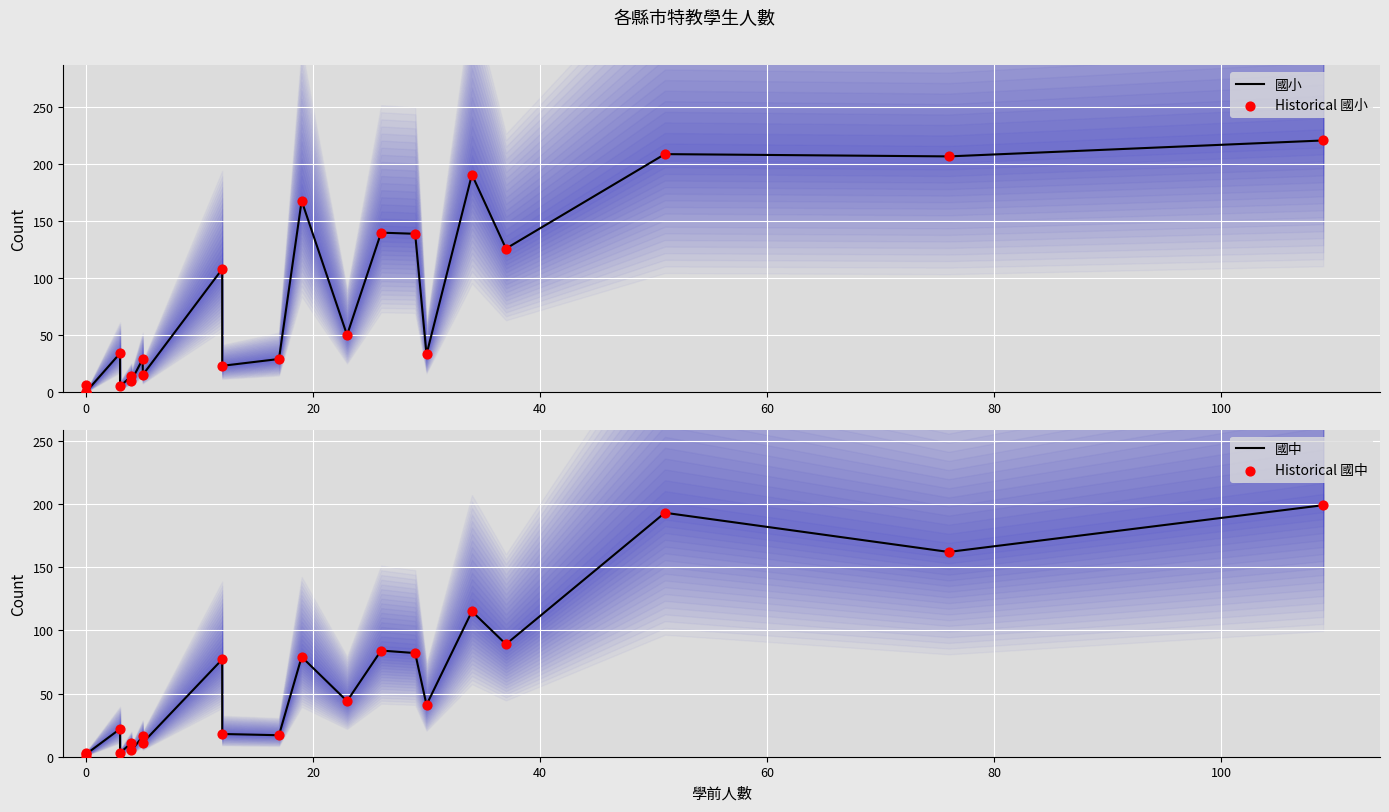

Which series has the largest Y range (max minus min)?

國小